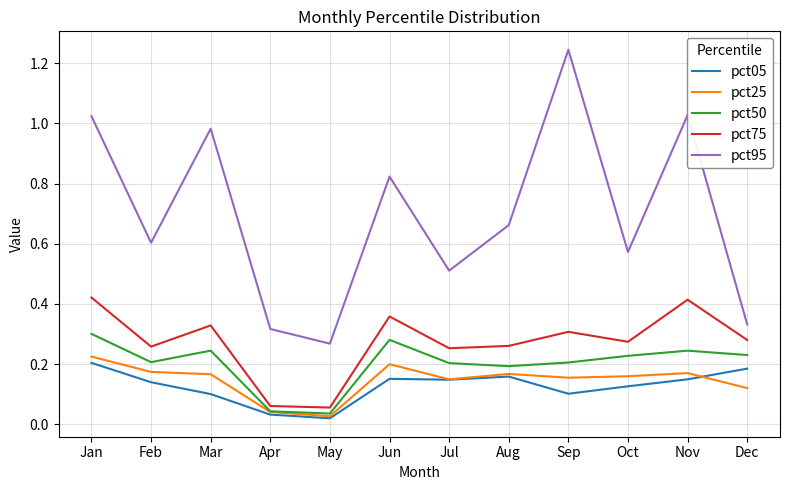

At how many categories does at least one series exceed 0?

12